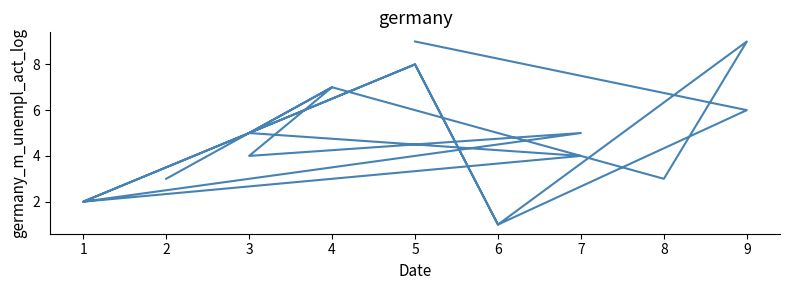

List the labels in order of value, smallest first.

6, 6, 1, 1, 8, 2, 7, 3, 3, 7, 9, 4, 4, 5, 5, 5, 9